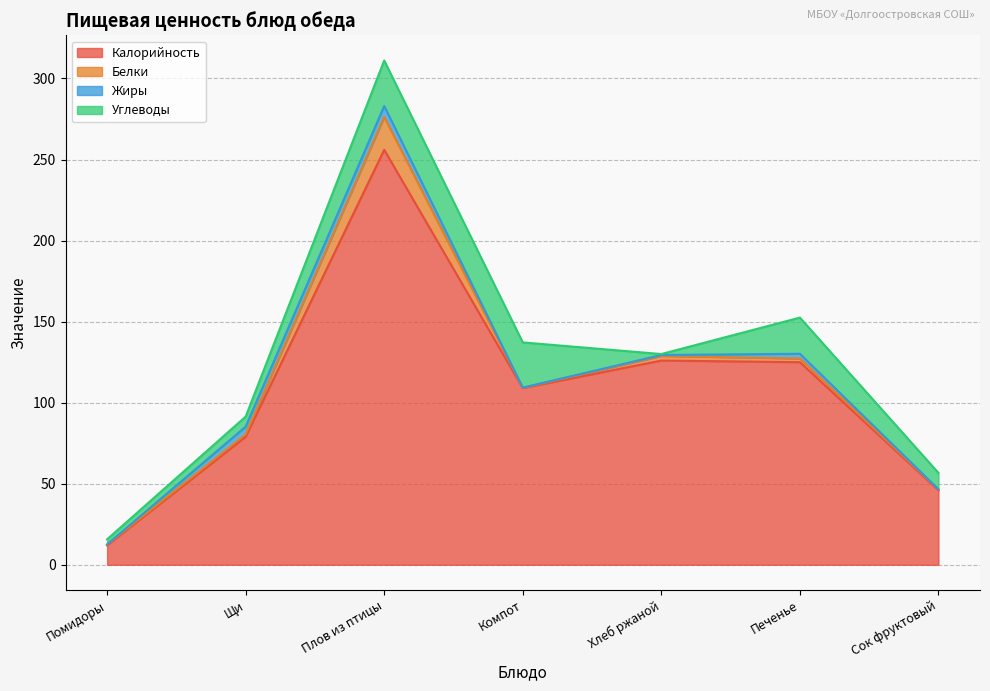

Reading left to right, list all the values displayed in this chart.

Калорийность: Помидоры=12.0	Щи=79.0	Плов из птицы=256.0	Компот=109.0	Хлеб ржаной=126.0	Печенье=125.0	Сок фруктовый=46.0
Белки: Помидоры=0.5	Щи=1.5	Плов из птицы=20.3	Компот=0.2	Хлеб ржаной=2.8	Печенье=2.2	Сок фруктовый=0.5
Жиры: Помидоры=0.1	Щи=4.8	Плов из птицы=6.7	Компот=0.2	Хлеб ржаной=0.6	Печенье=2.9	Сок фруктовый=0.1
Углеводы: Помидоры=3.1	Щи=6.2	Плов из птицы=28.1	Компот=27.9	Хлеб ржаной=0.6	Печенье=22.3	Сок фруктовый=10.1